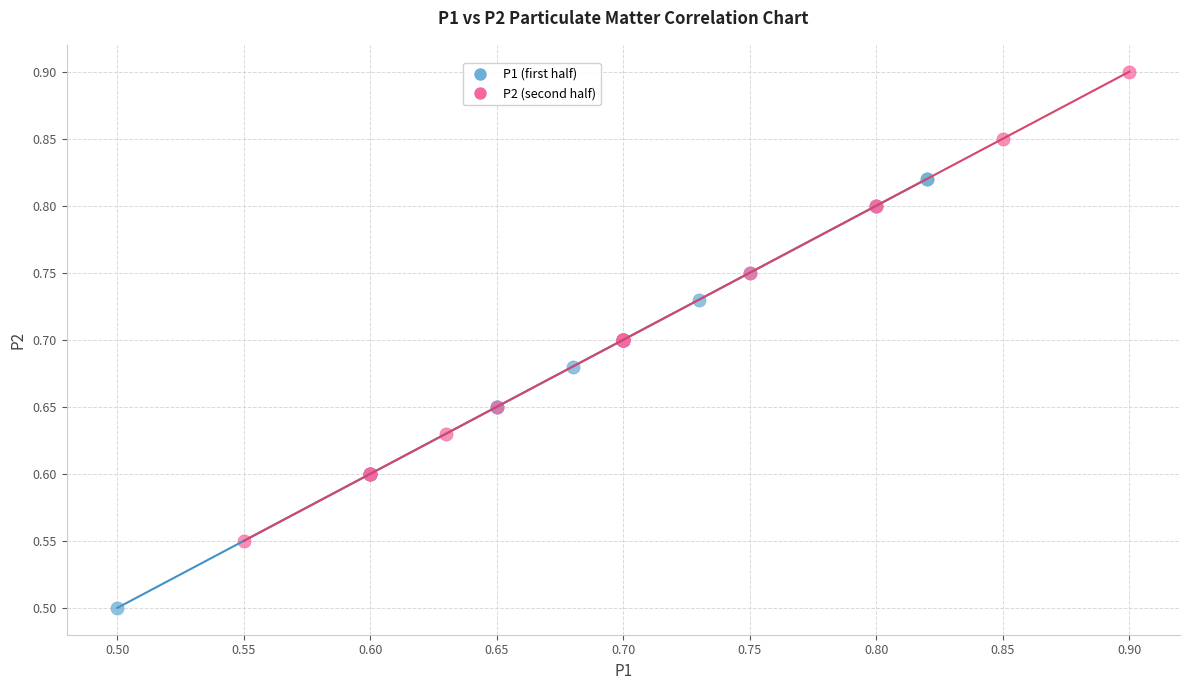

Which series has the widest spread of Y values?

P2 (second half)